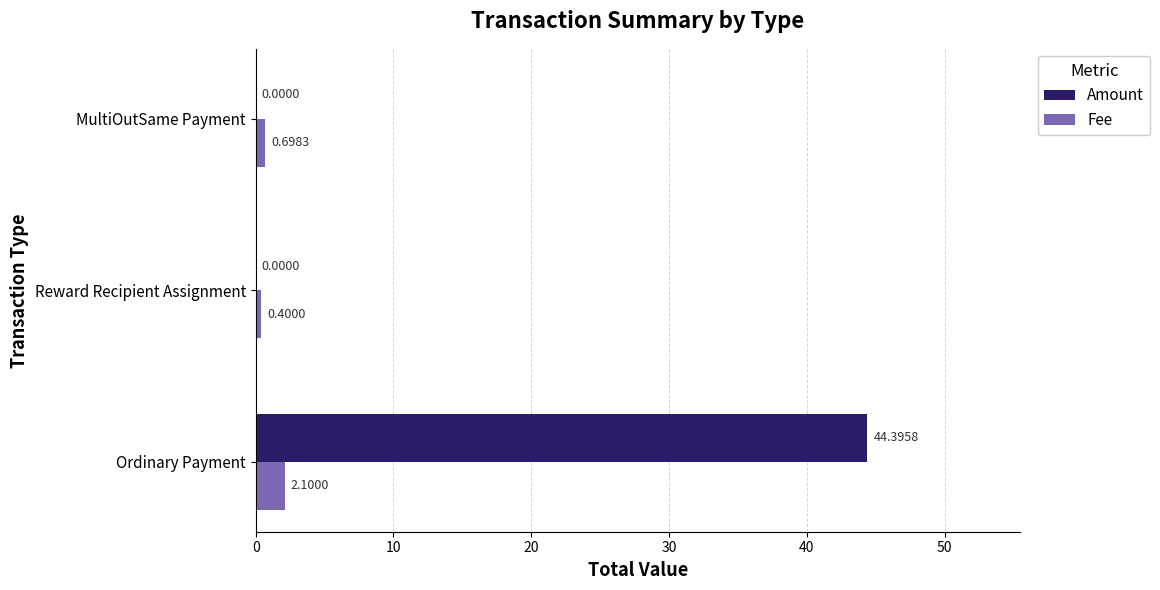

At which category does the chart reach its peak across all series?

Ordinary Payment